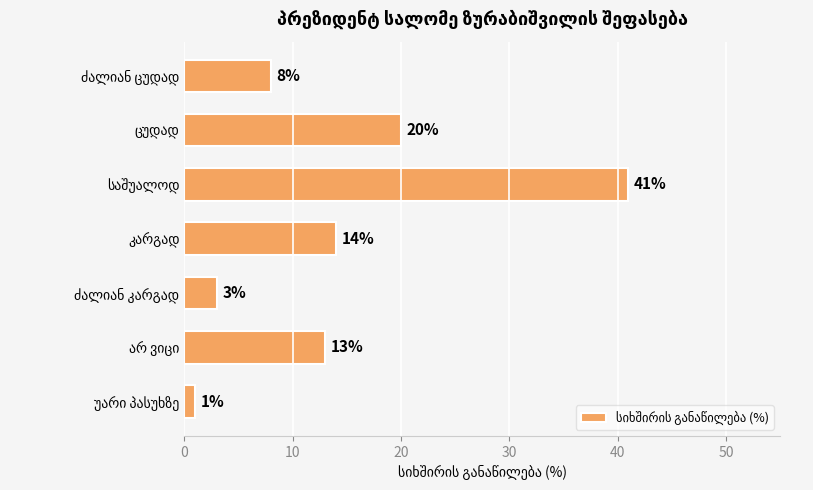

What is the difference between the maximum and minimum values?

40